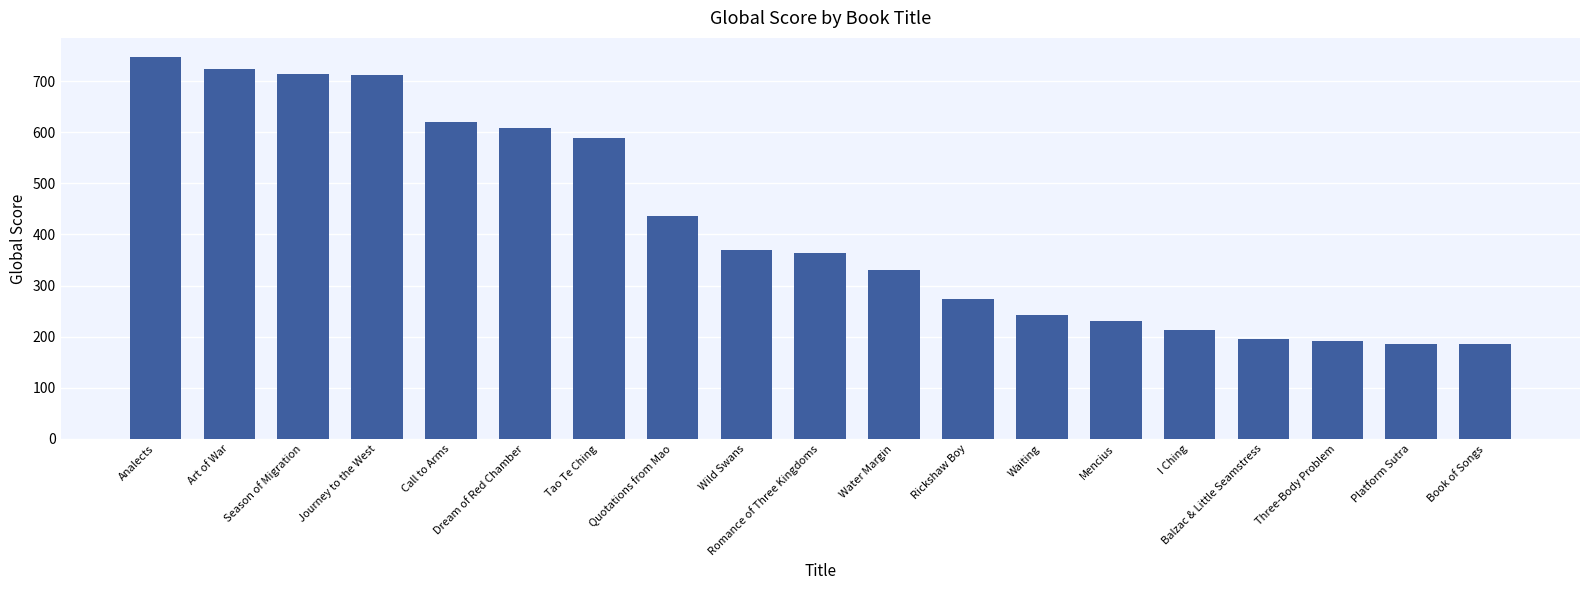

Is it true that the value at Mencius is 231?

True